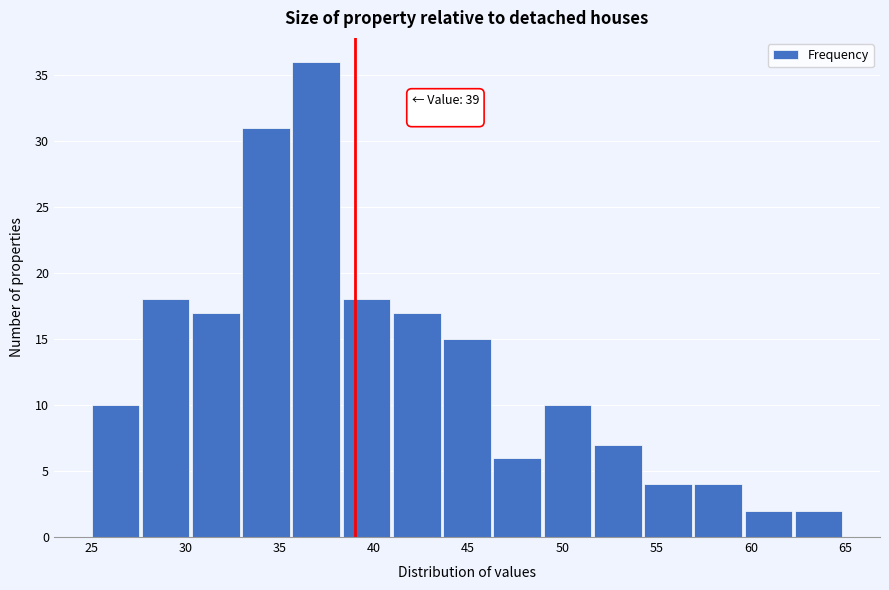

Over which range of the x-axis is the bar tallest?

35.5 to 38.5